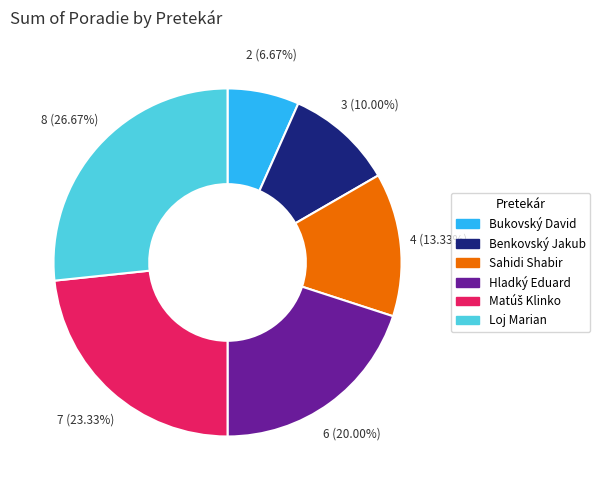

Is there any slice that represents more than half of the pie?

No